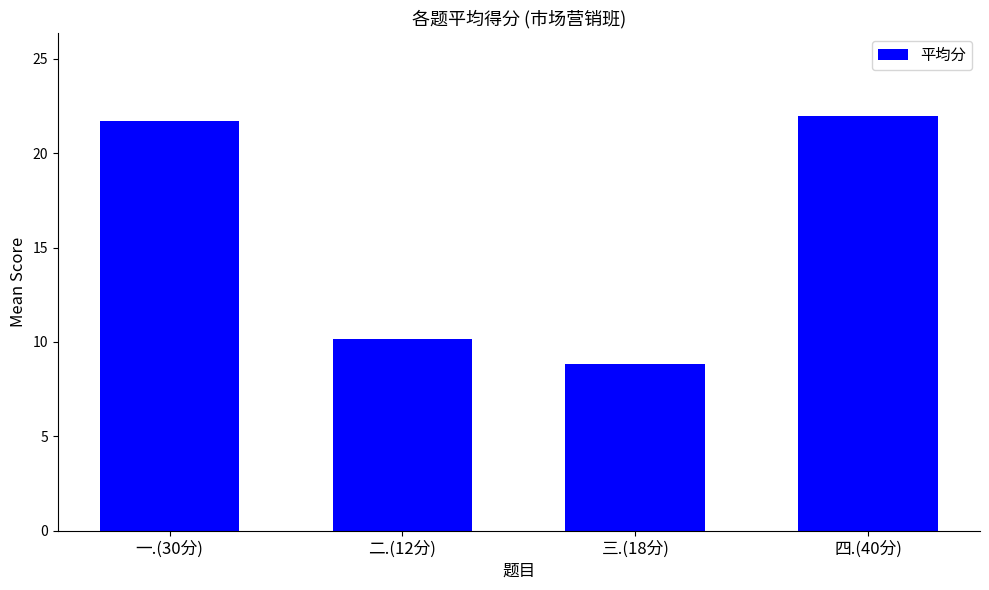

What is the label of the 1st bar from the right?

四.(40分)